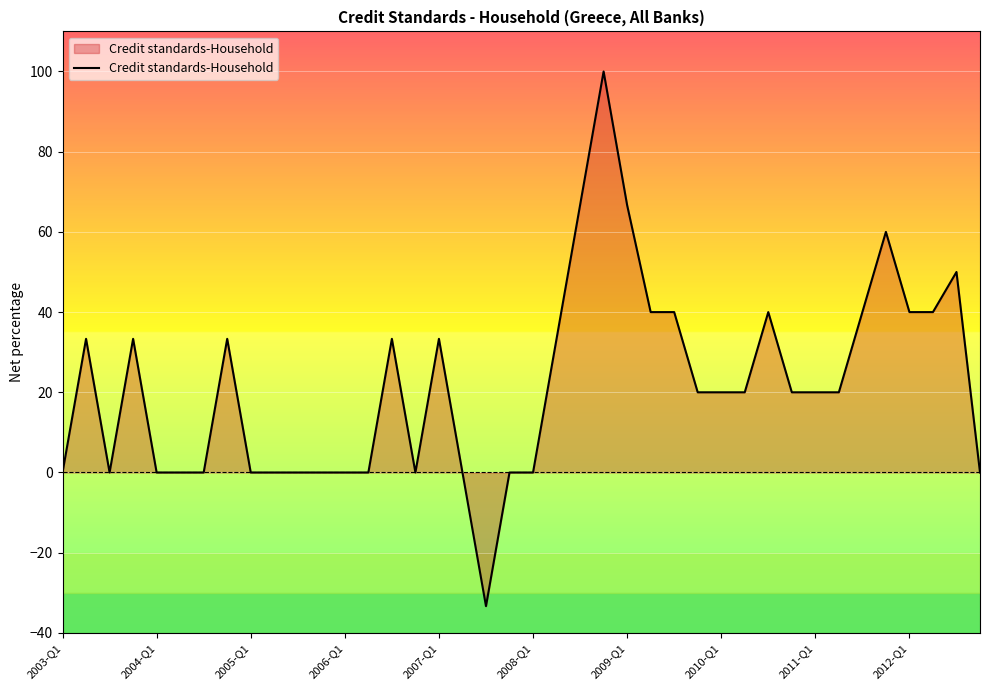

What is the smallest value displayed?

-33.3